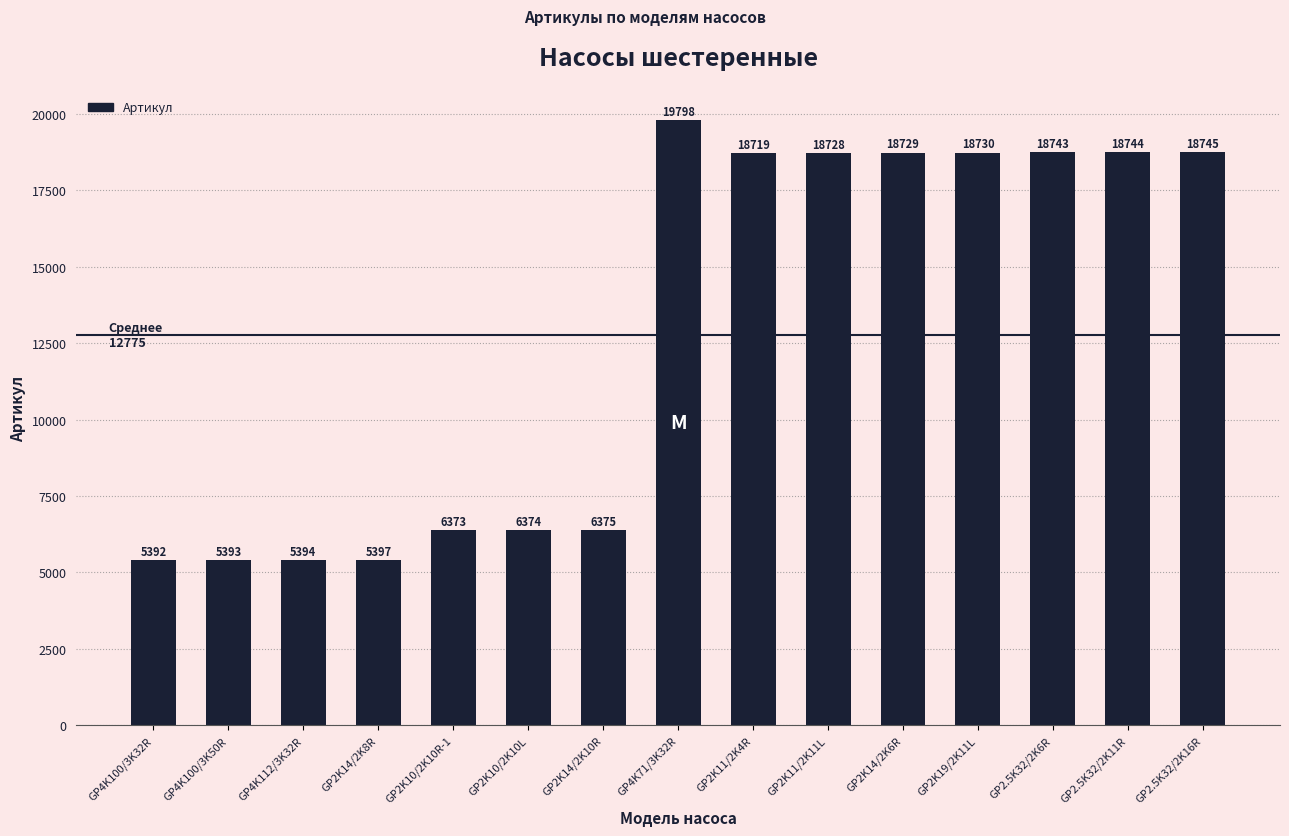

Which category has the highest value across all series?

GP4K71/3K32R